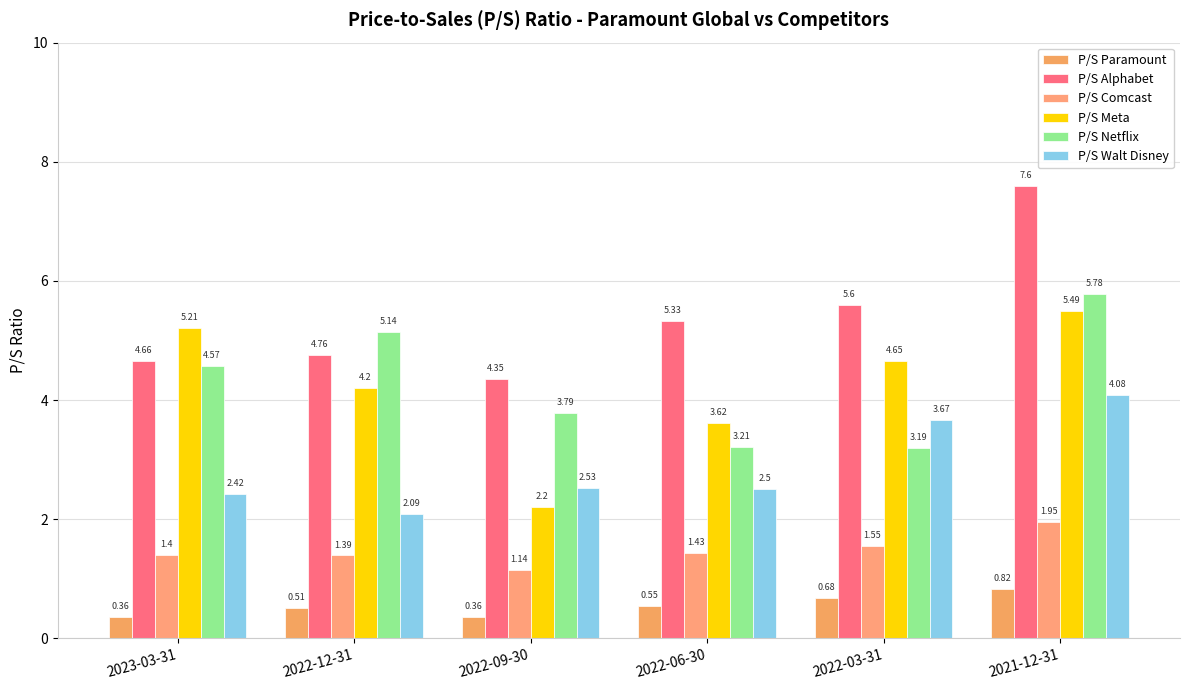

What position from the left is 2022-12-31?

2